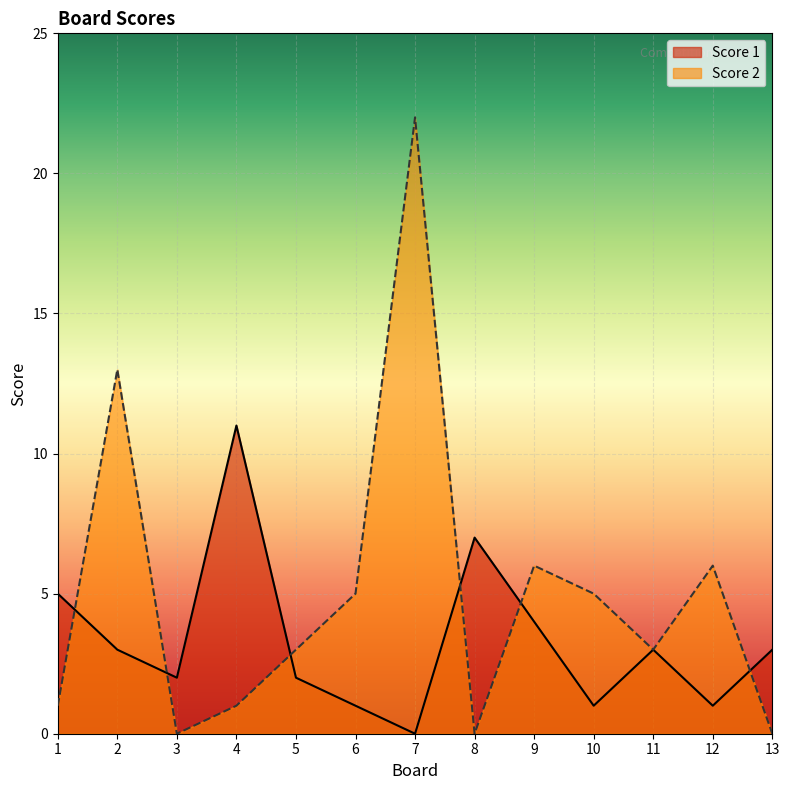

Does the chart display data point markers on the line(s)?

No